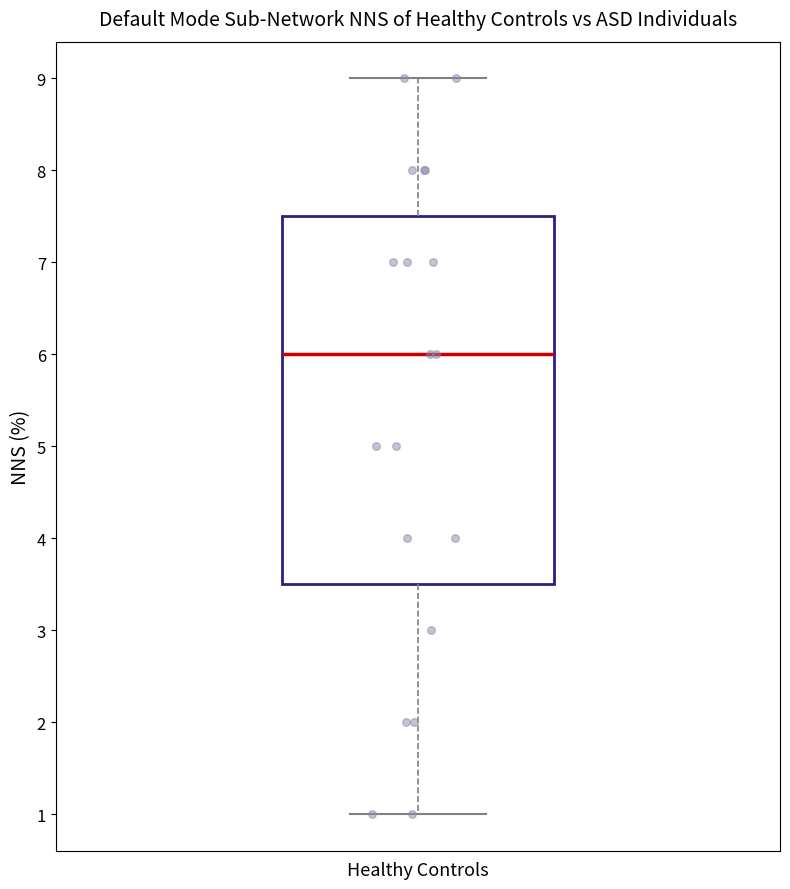

Read this box plot against the y-axis: the position of the median line, the range covered by the box, and the ends of both whiskers. The values are not printed on the chart, so give them approximately, as read against the axis.

median 6.0, box 3.5 to 7.5, whiskers 1.0 to 9.0